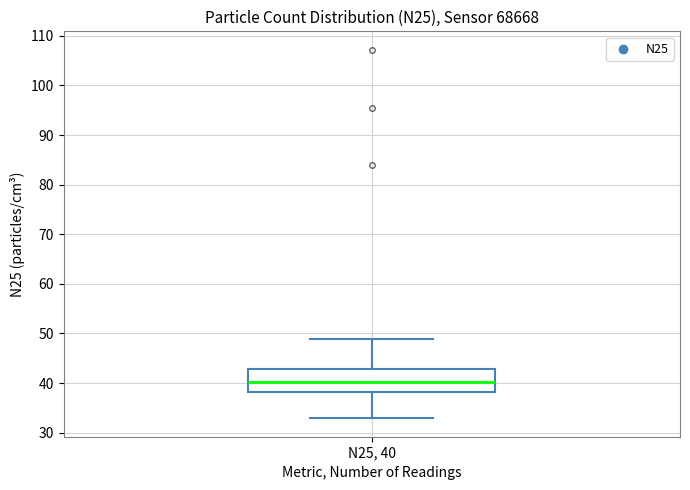

Where is the lower edge of the box for N25, 40 on the y-axis? The values are not printed on the chart, so give them approximately, as read against the axis.

38